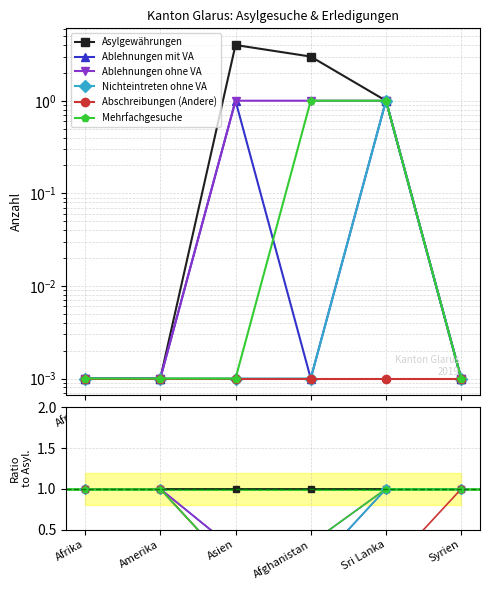

How many data points does each series have?

6